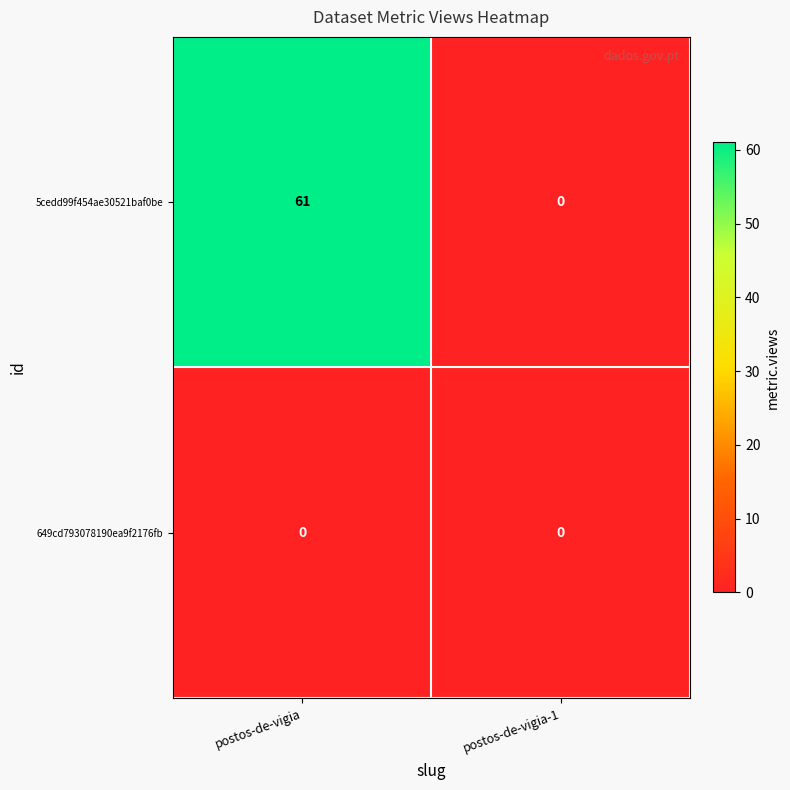

Which category has the highest value across all series?

postos-de-vigia